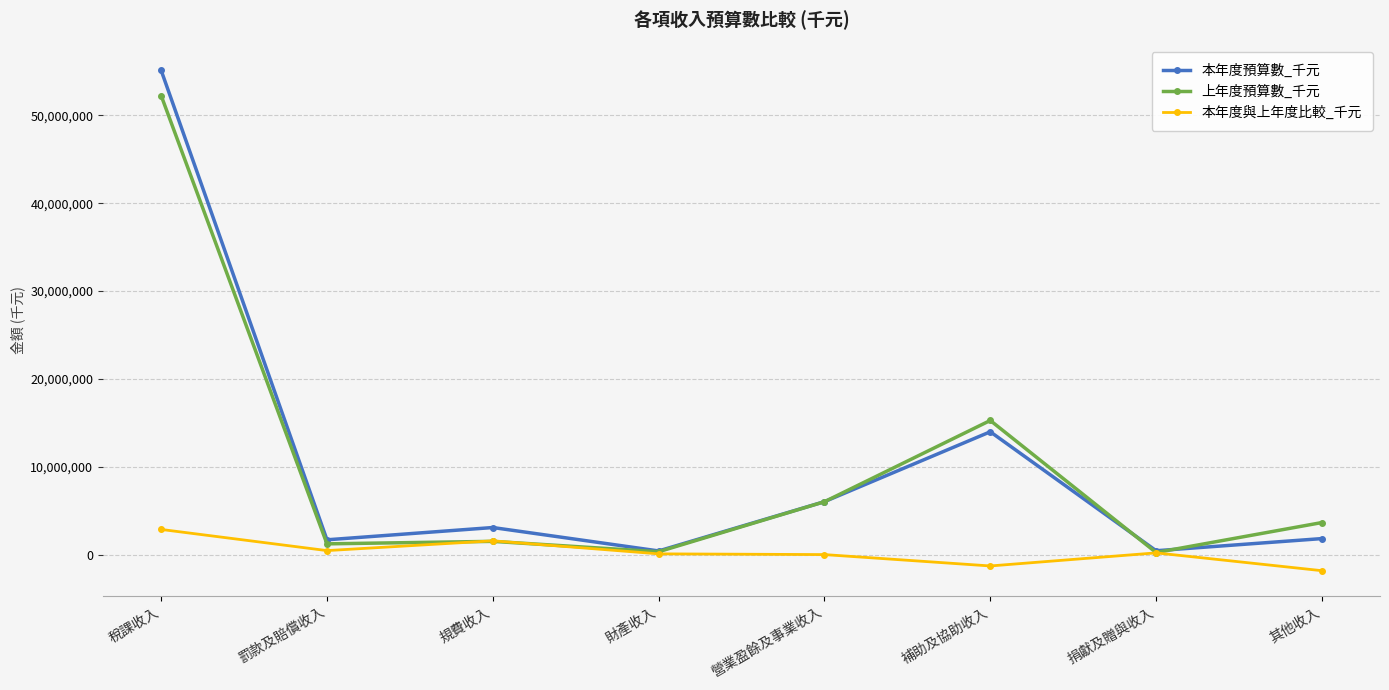

What is the total value across all series at 規費收入?

6173072